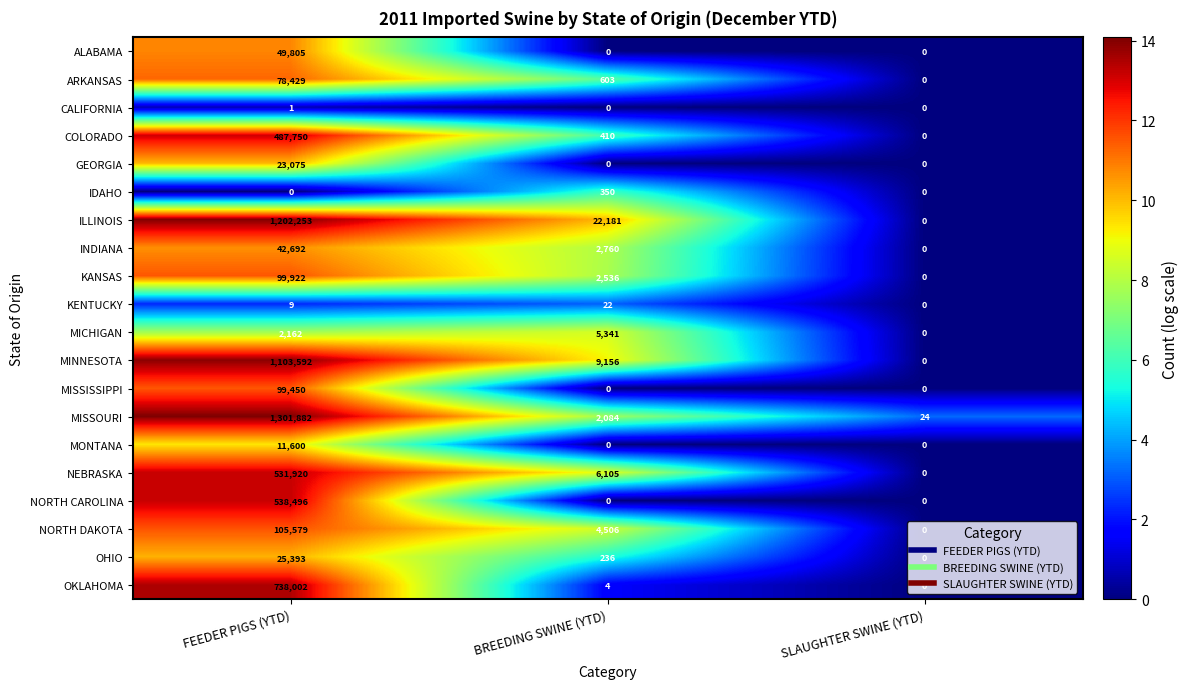

Is it true that MONTANA equals 11600 at FEEDER PIGS (YTD)?

True